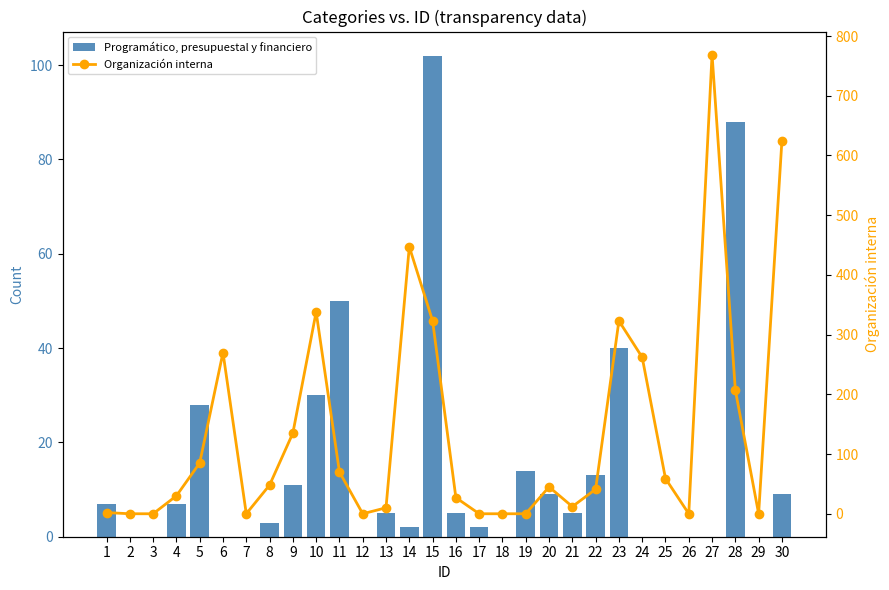

At which label does Organización interna reach its peak?

27